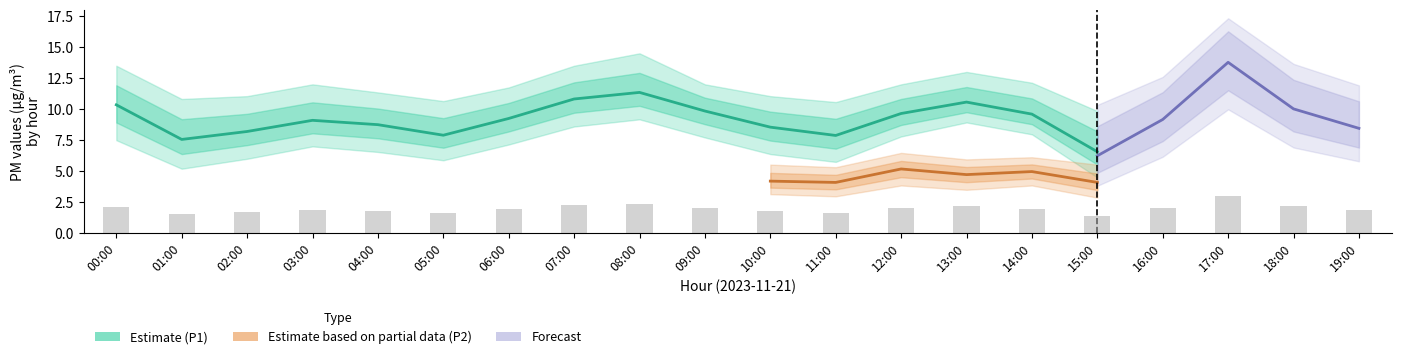

Which has a higher value, 19:00 or 15:00?

19:00